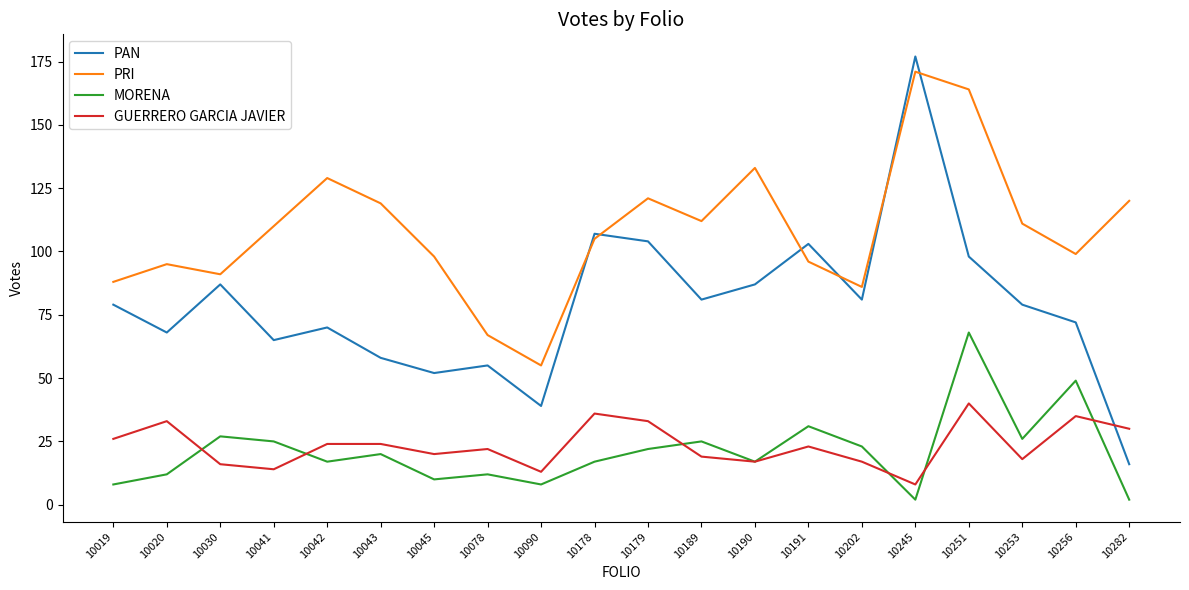

Which series has the largest range (max minus min)?

PAN